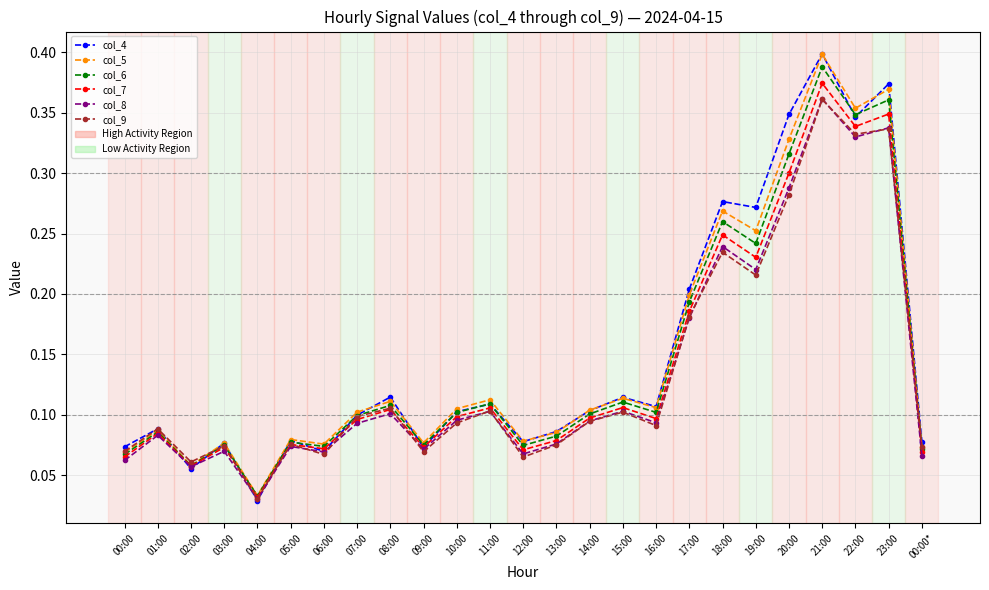

What is the label of the 24th point from the right?

01:00